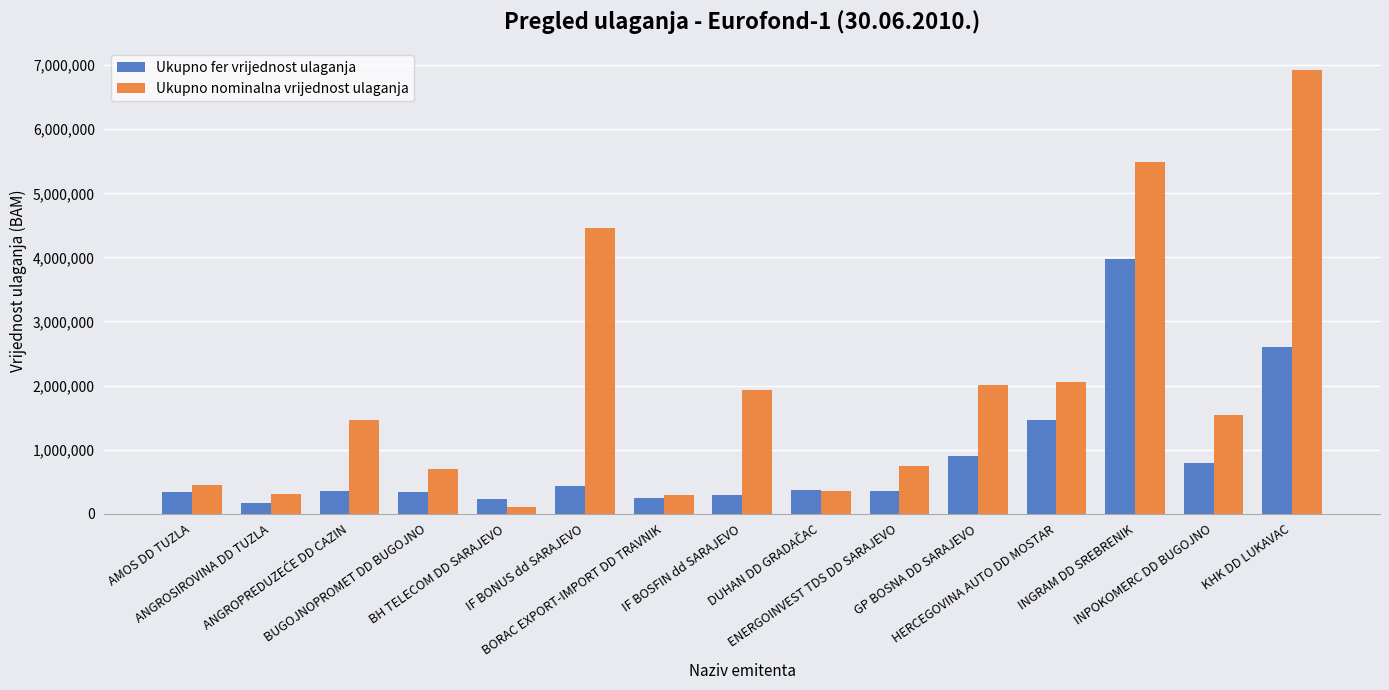

Is the value of Ukupno fer vrijednost ulaganja at BORAC EXPORT-IMPORT DD TRAVNIK greater than the value of Ukupno nominalna vrijednost ulaganja at AMOS DD TUZLA?

No